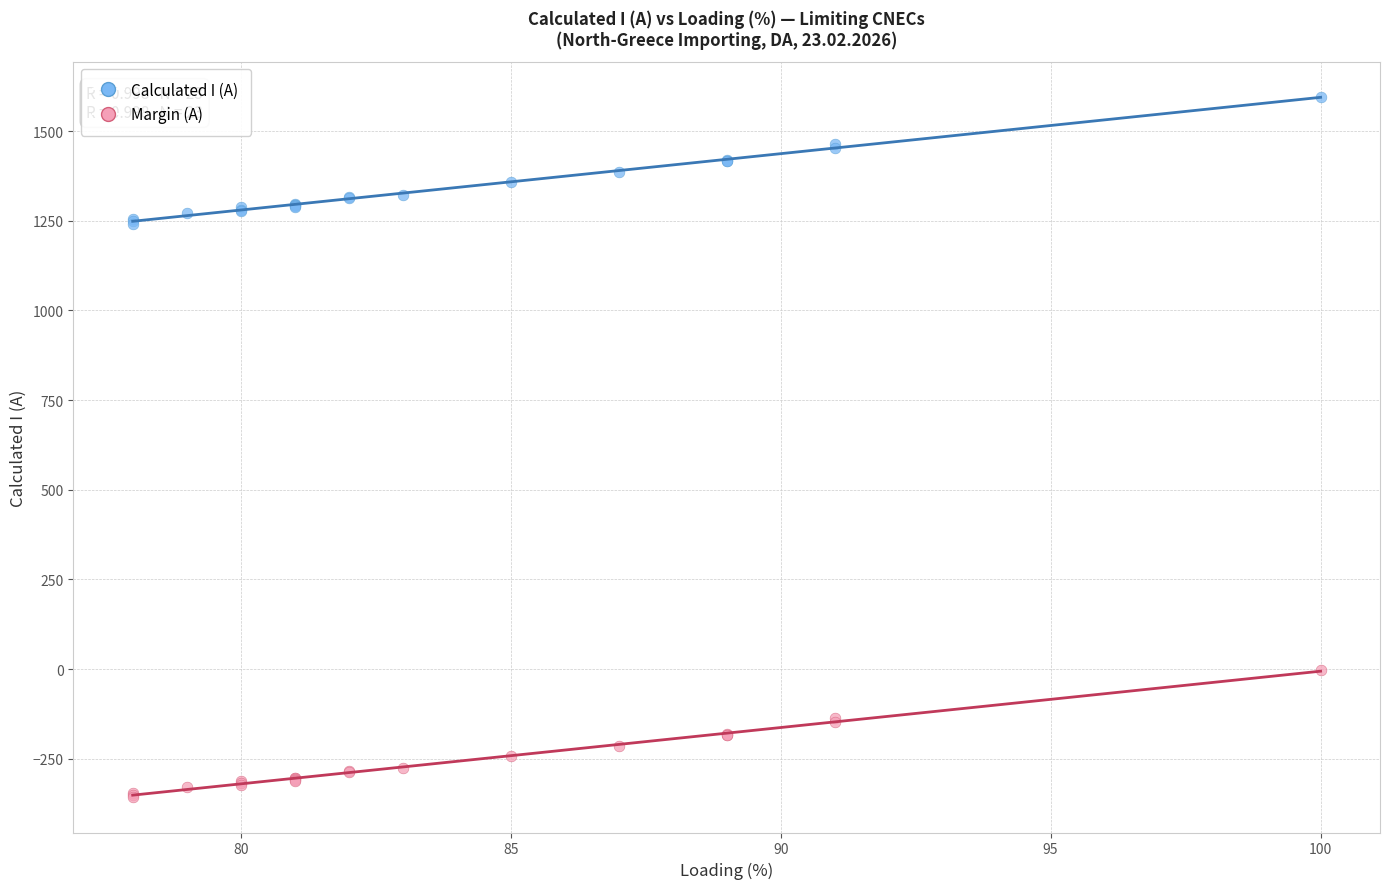

Which series contains the highest Y value?

Calculated I (A)